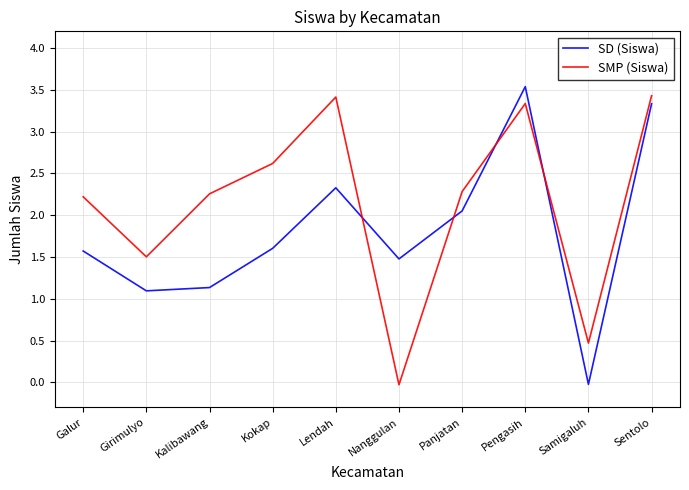

What is the sum of all SD (Siswa) values?

18.1